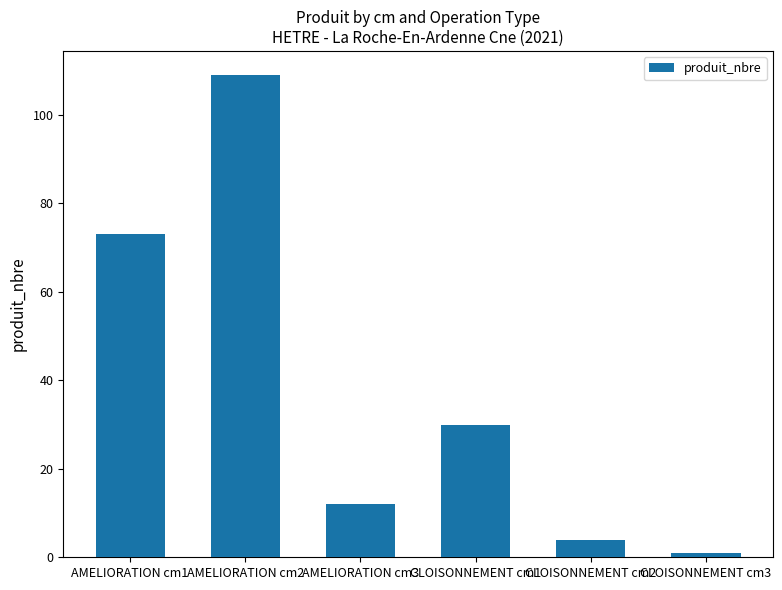

What is the change in value from CLOISONNEMENT cm1 to CLOISONNEMENT cm3?

-29